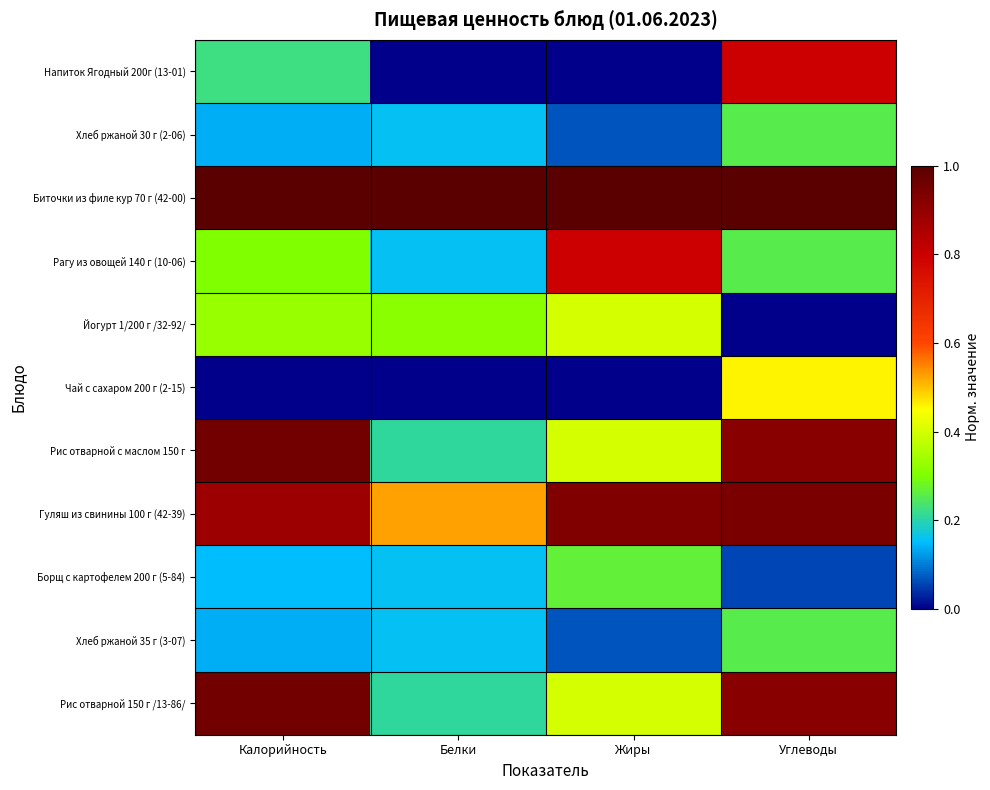

Which series has the widest spread of values?

Напиток Ягодный 200г (13-01)